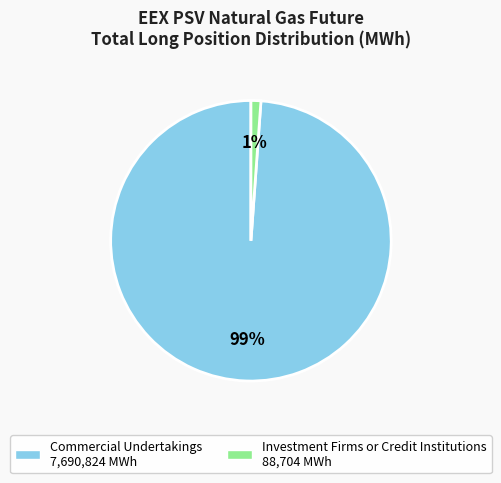

To the nearest percent, what is the difference between the largest and smallest slice percentages?

98%